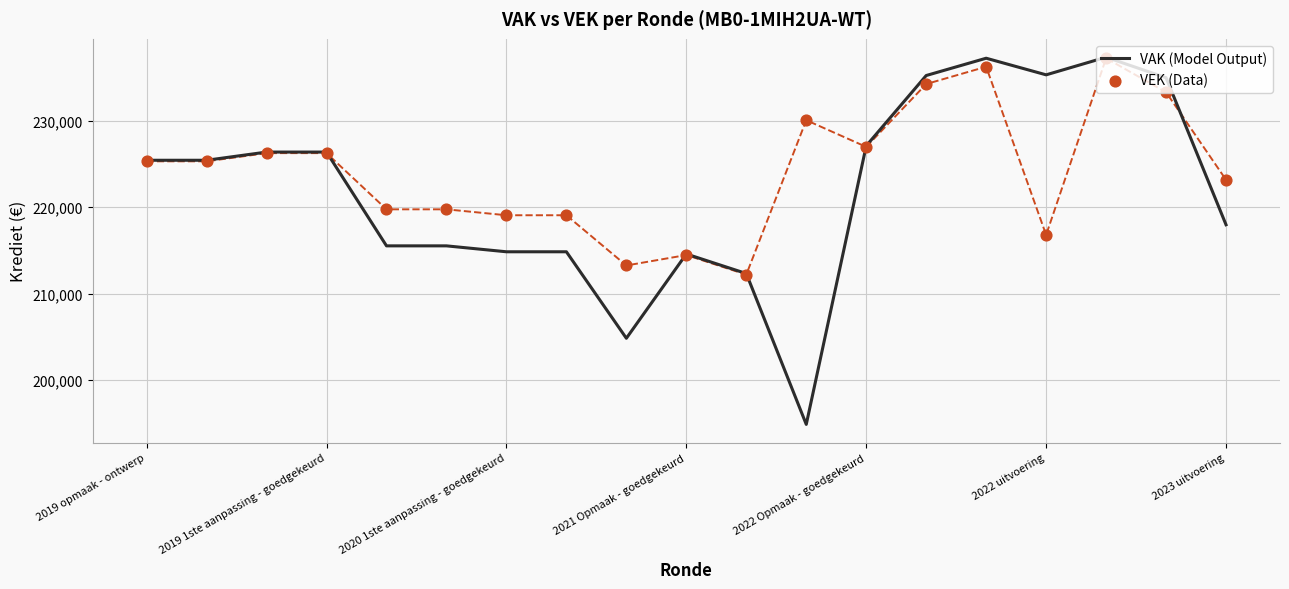

Is the value of VAK at 2019 1ste aanpassing - goedgekeurd greater than the value of VEK at 2020 1ste aanpassing - goedgekeurd?

No